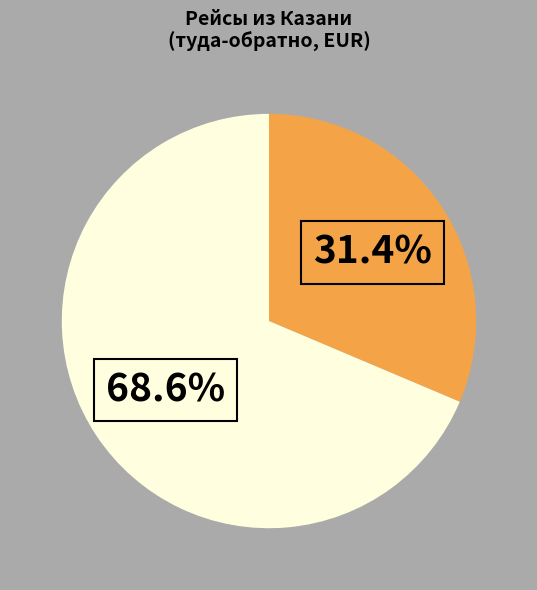

Is there any slice that represents more than half of the pie?

Yes